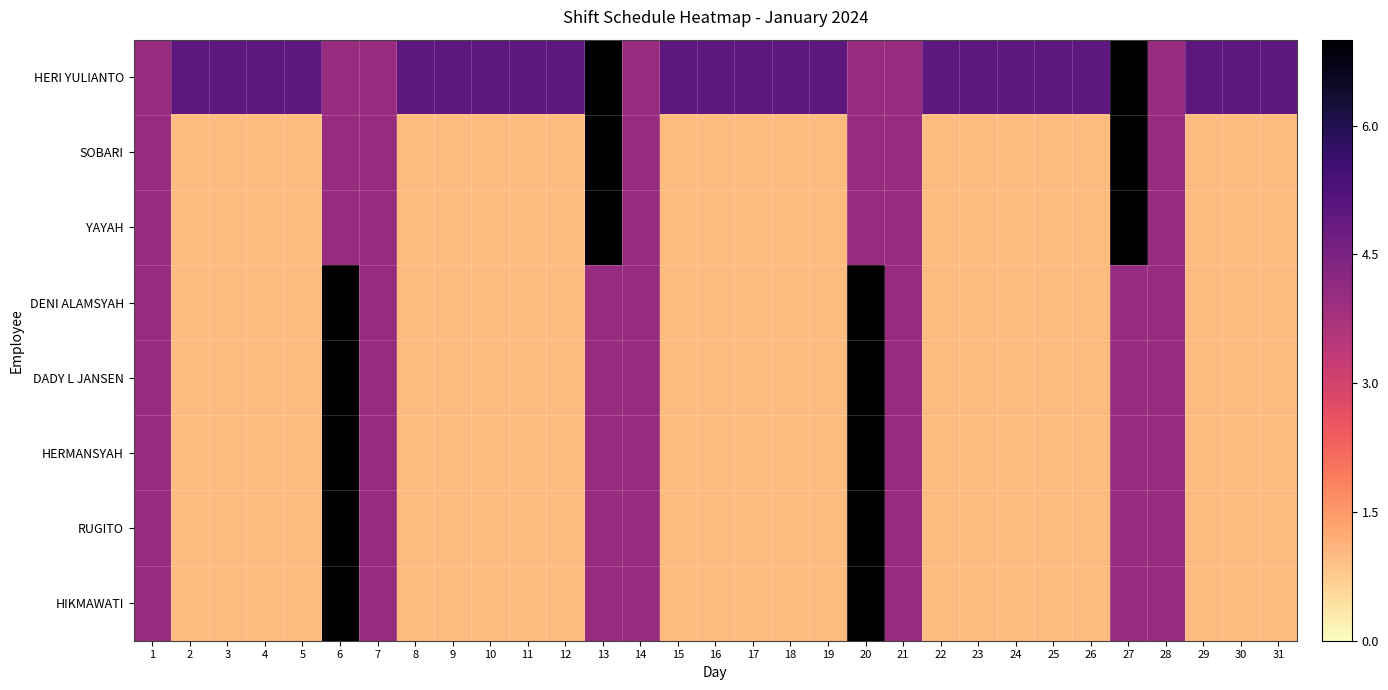

What is the total value across all series at 10?

12